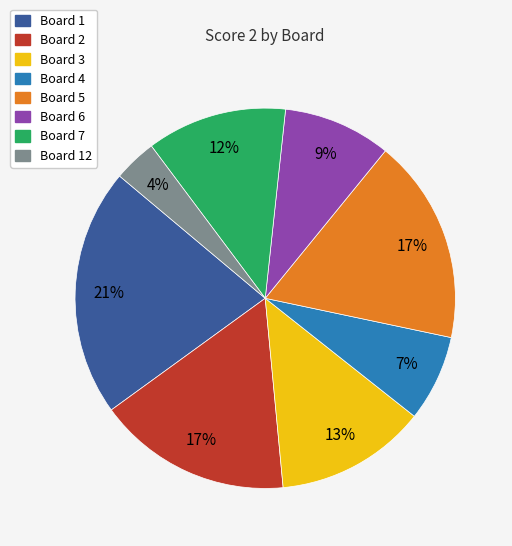

To the nearest percent, what is the difference between the largest and smallest slice percentages?

17%